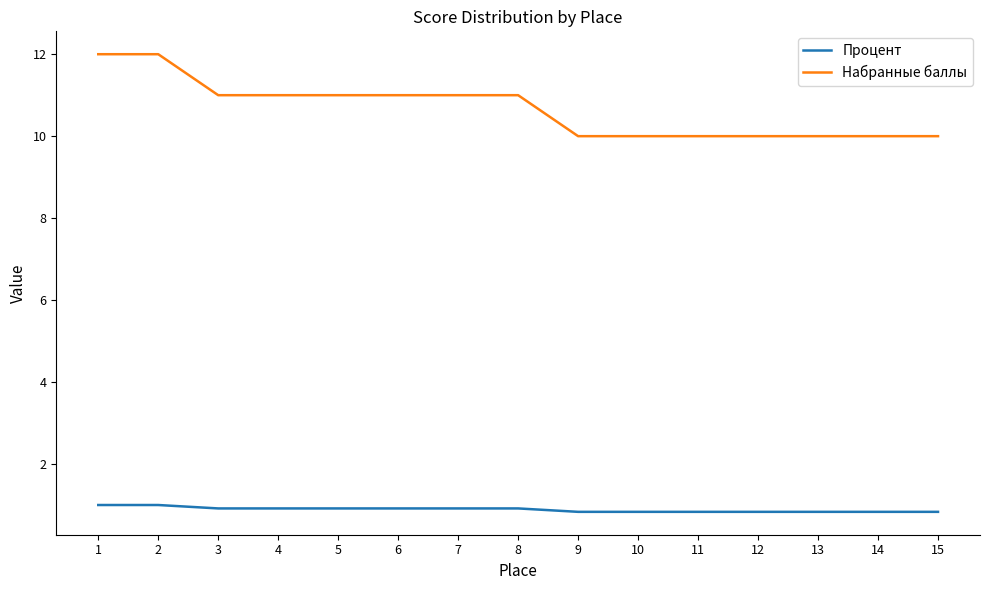

True or false: Процент and Набранные баллы intersect in this chart.

False